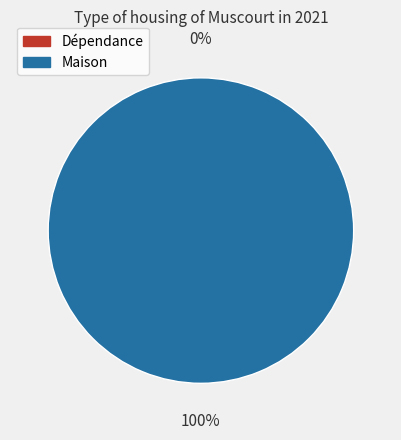

To the nearest percent, what is the difference between the largest and smallest slice percentages?

100%